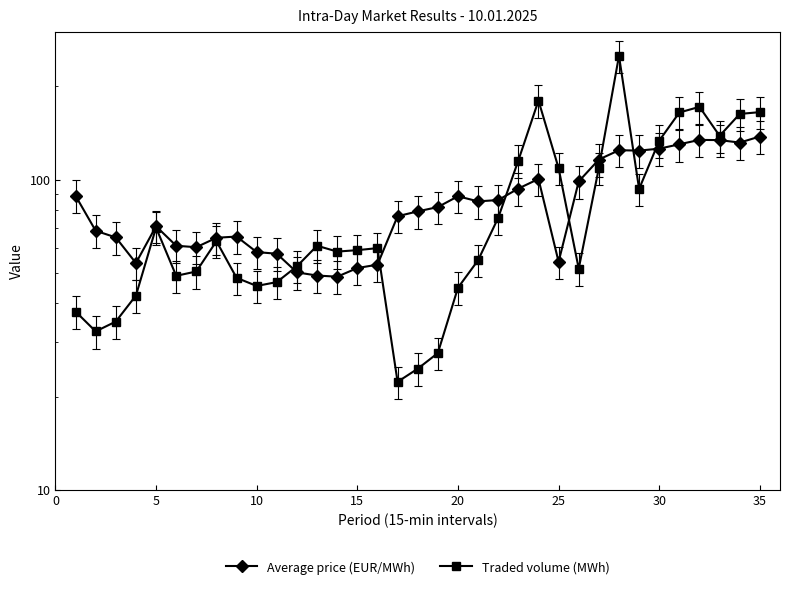

Is the value of Traded volume (MWh) at 15 greater than the value of Average price (EUR/MWh) at 16?

No